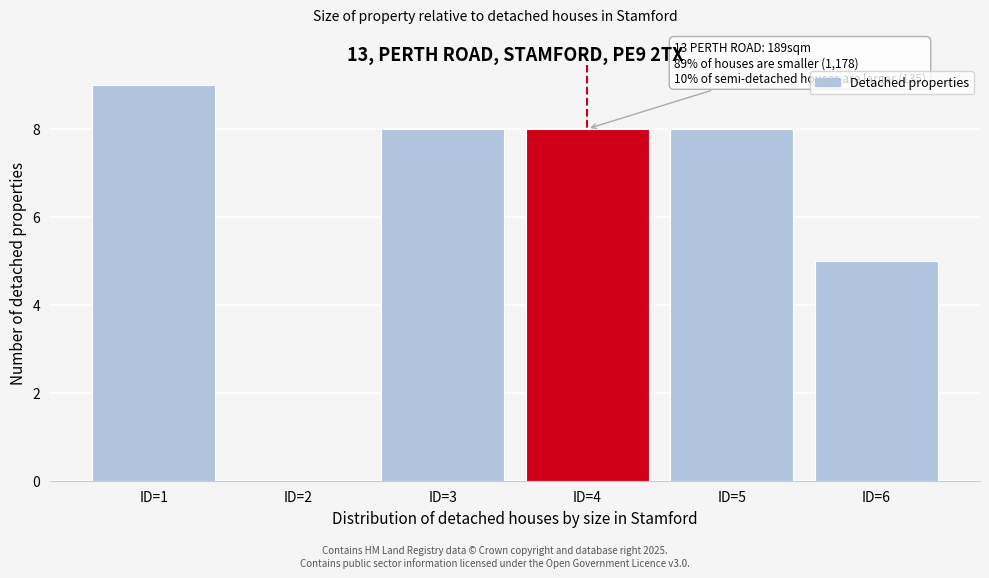

Reading left to right, transcribe all the data shown in this chart.

ID=1=9	ID=2=0	ID=3=8	ID=4=8	ID=5=8	ID=6=5